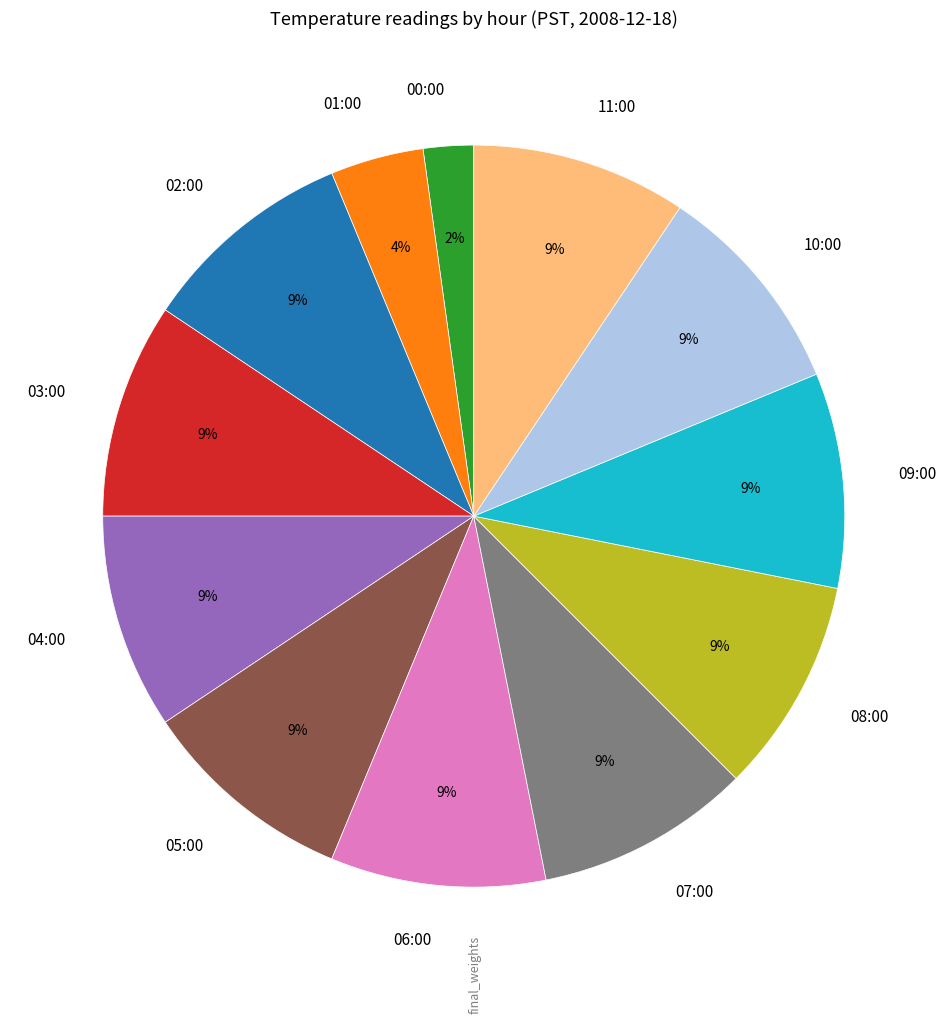

Does 08:00 account for over 50% of the chart?

No